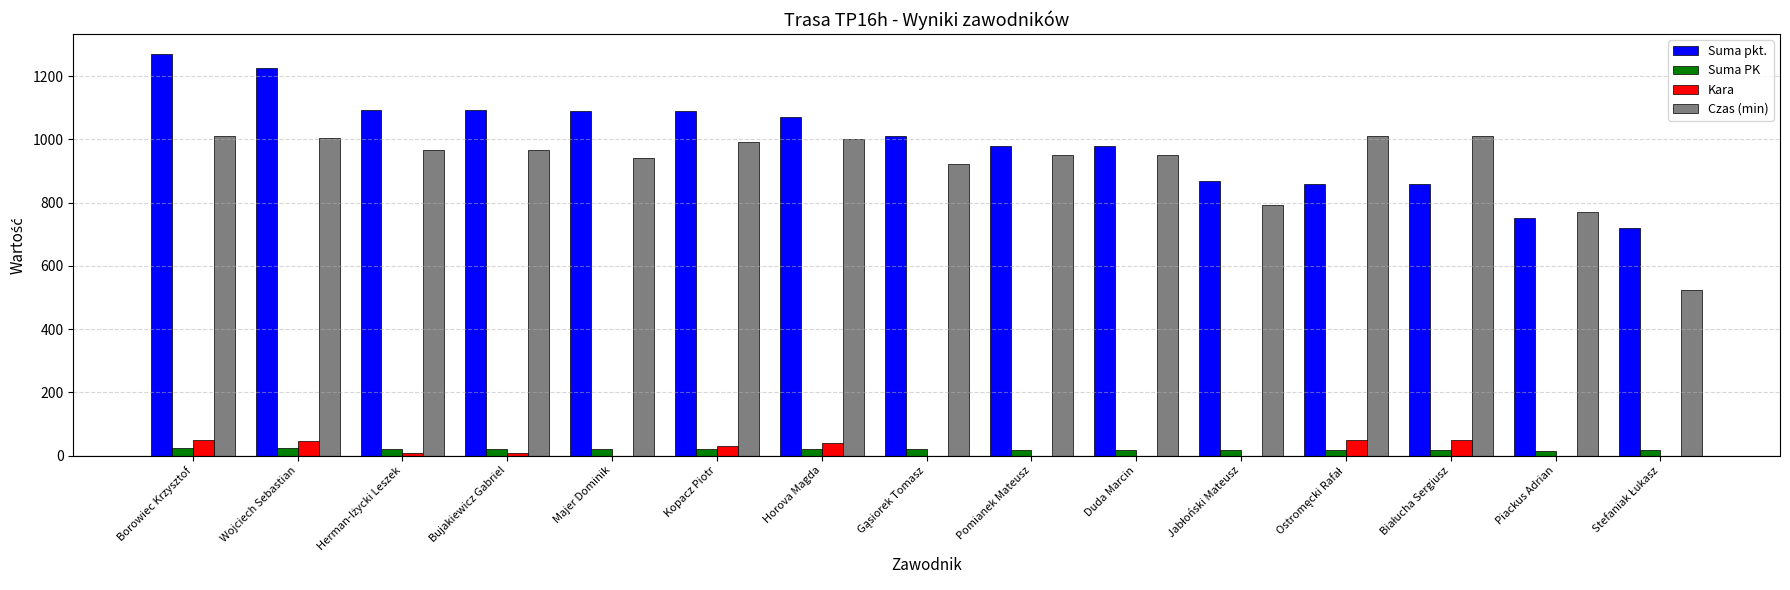

Which series has the largest total across all categories?

Suma pkt.